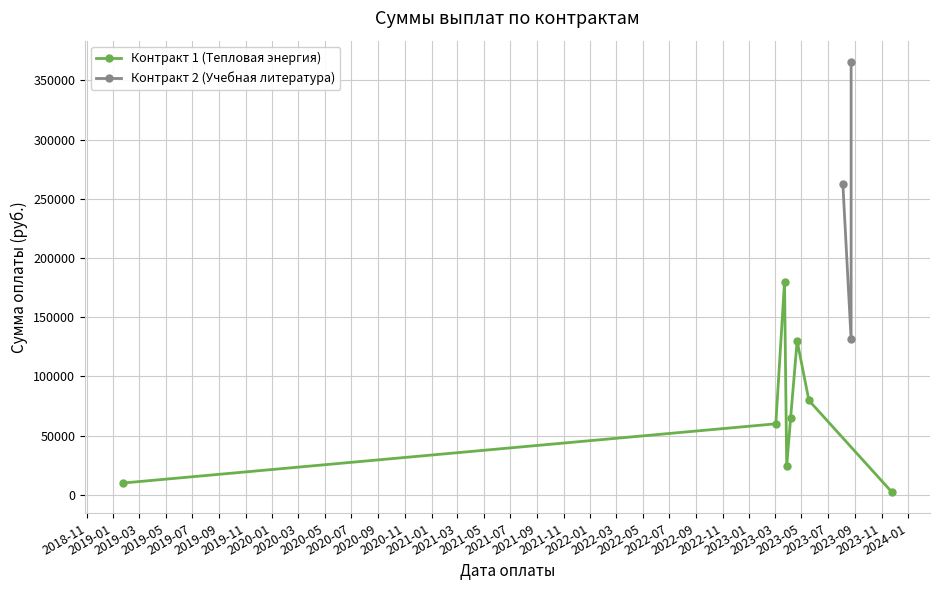

Reading left to right, transcribe all the data shown in this chart.

Сумма оплаты: 0=10000.0	1=60000.0	2=180000.0	3=24143.6	4=65000.0	5=130032.9	6=79730.3	7=2575.4	8=262727.8	9=131282.2	10=365469.0
№ контракта (группа): 0=1.0	1=1.0	2=1.0	3=1.0	4=1.0	5=1.0	6=1.0	7=1.0	8=2.0	9=2.0	10=2.0